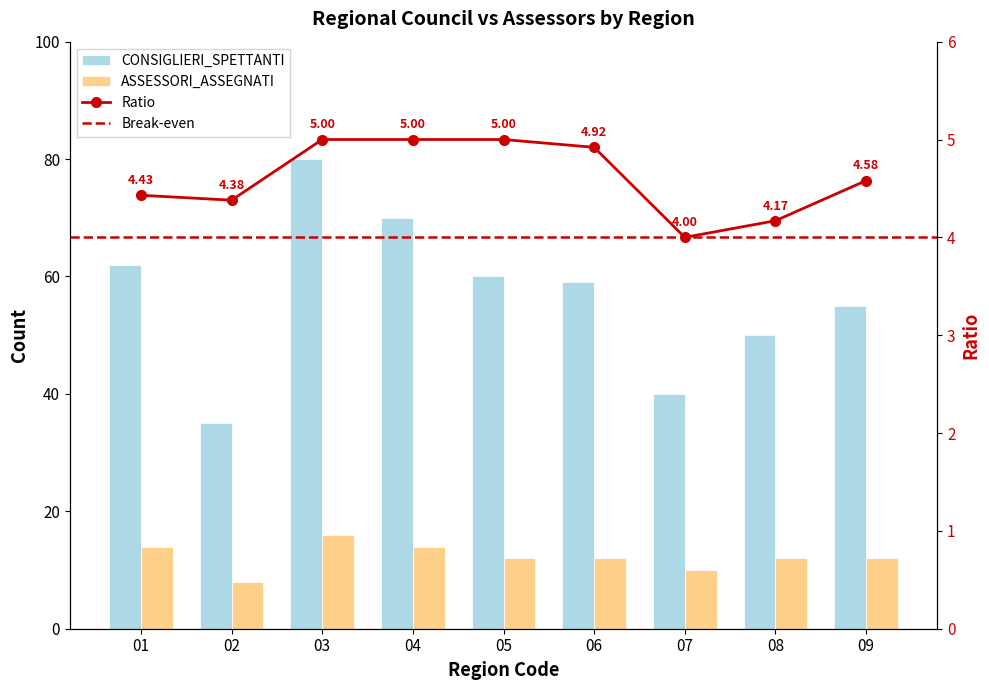

How many bars are there in total?

18